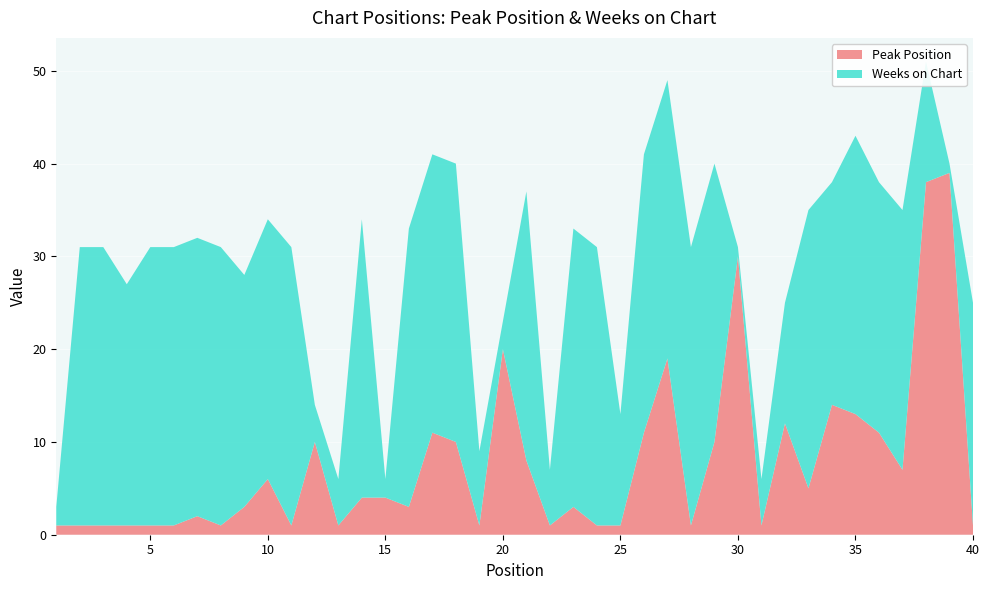

Reading left to right, extract all data points from this chart.

Peak Position: 1=1	2=1	3=1	4=1	5=1	6=1	7=2	8=1	9=3	10=6	11=1	12=10	13=1	14=4	15=4	16=3	17=11	18=10	19=1	20=20	21=8	22=1	23=3	24=1	25=1	26=11	27=19	28=1	29=10	30=30	31=1	32=12	33=5	34=14	35=13	36=11	37=7	38=38	39=39	40=1
Weeks on Chart: 1=2	2=30	3=30	4=26	5=30	6=30	7=30	8=30	9=25	10=28	11=30	12=4	13=5	14=30	15=2	16=30	17=30	18=30	19=8	20=3	21=29	22=6	23=30	24=30	25=12	26=30	27=30	28=30	29=30	30=1	31=5	32=13	33=30	34=24	35=30	36=27	37=28	38=13	39=1	40=24